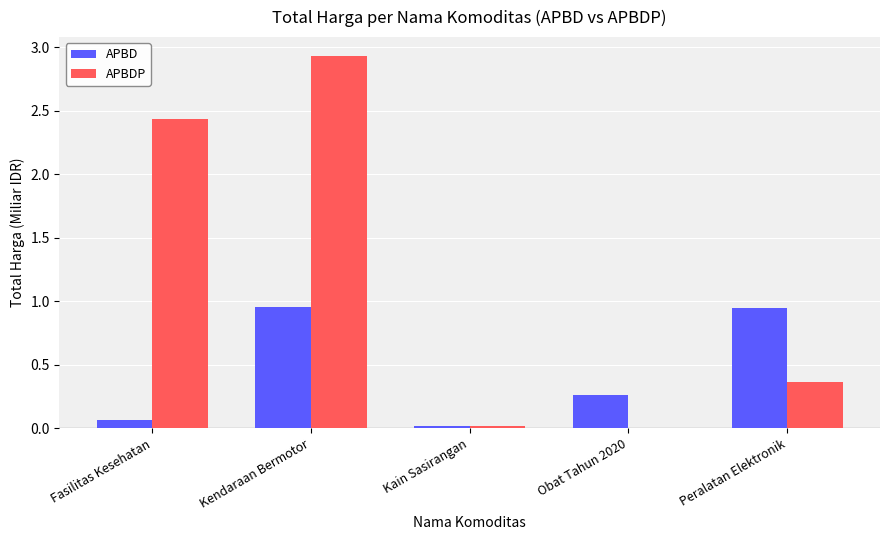

At which category is the sum across all series the highest?

Kendaraan Bermotor